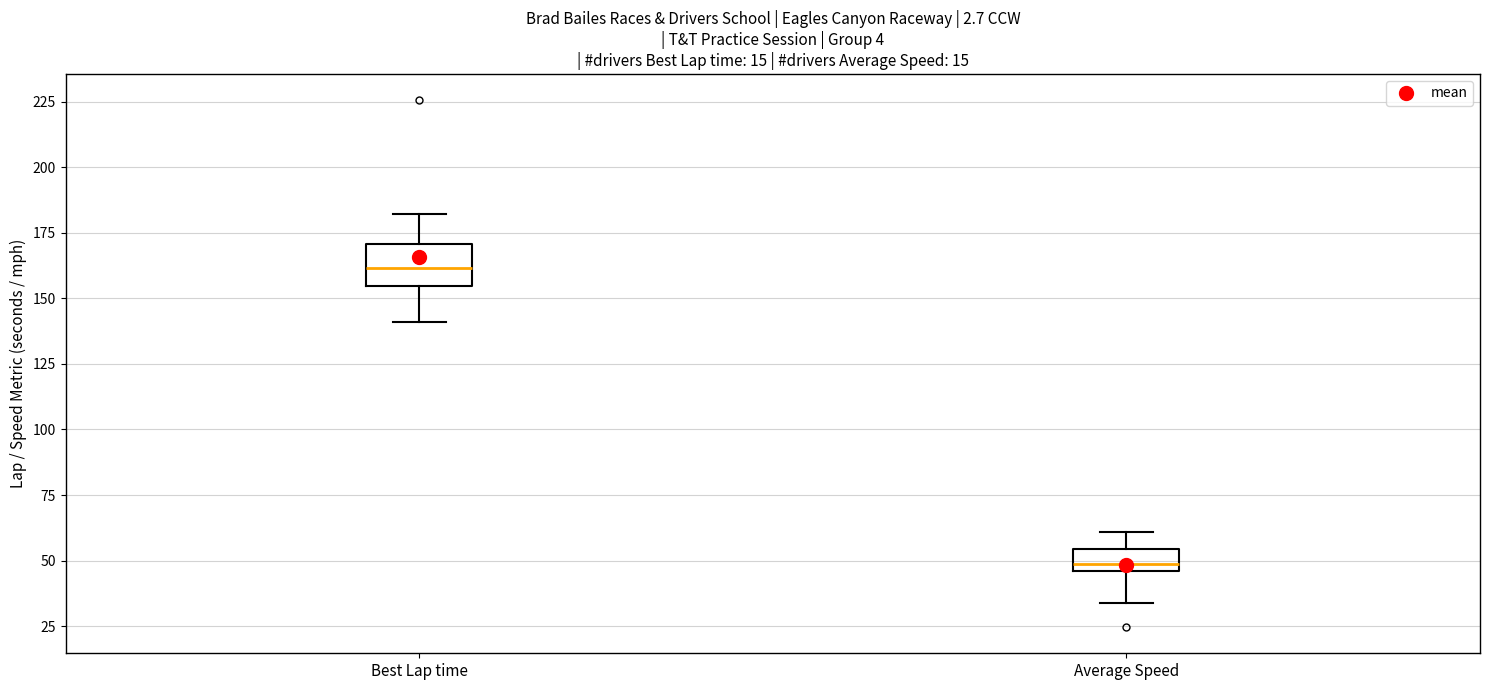

Reading left to right, read every box against the y-axis: the position of its median line, the range the box covers, and the ends of its whiskers. The values are not printed on the chart, so give them approximately, as read against the axis.

Best Lap time: median 160, box 155 to 170, whiskers 140 to 180
Average Speed: median 50, box 45 to 55, whiskers 35 to 60